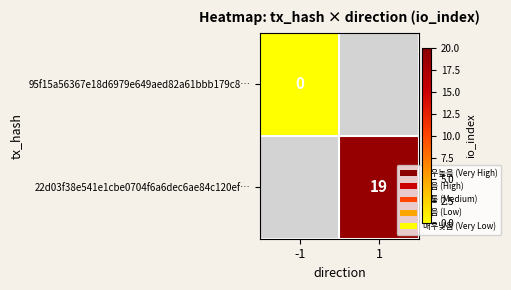

Between -1 and 1, which is larger?

1